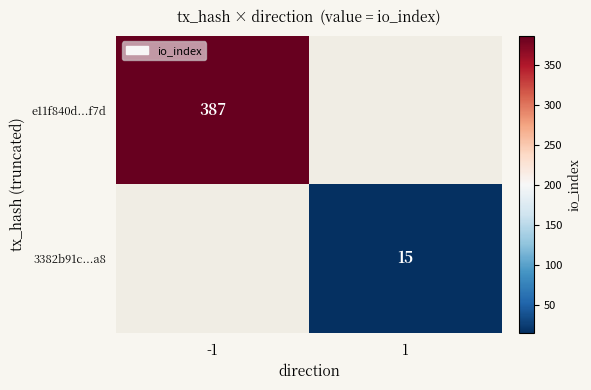

At how many categories does at least one series exceed 141?

1